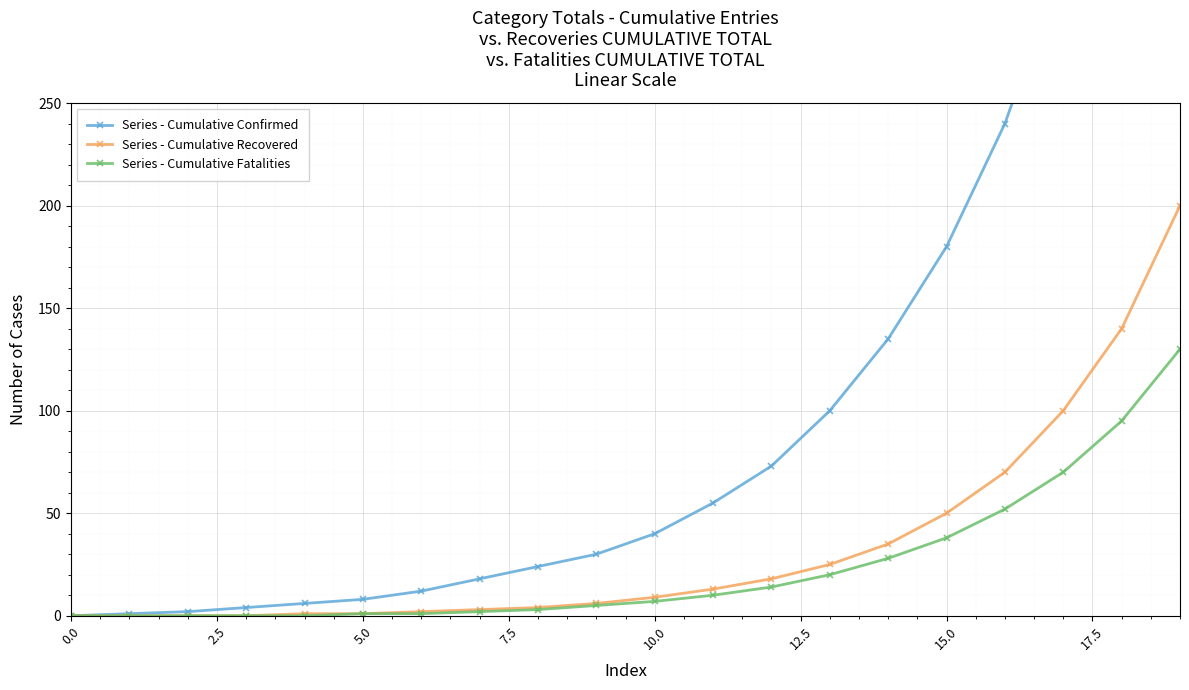

What value does the Series - Cumulative Recovered series have at 10.0?

9